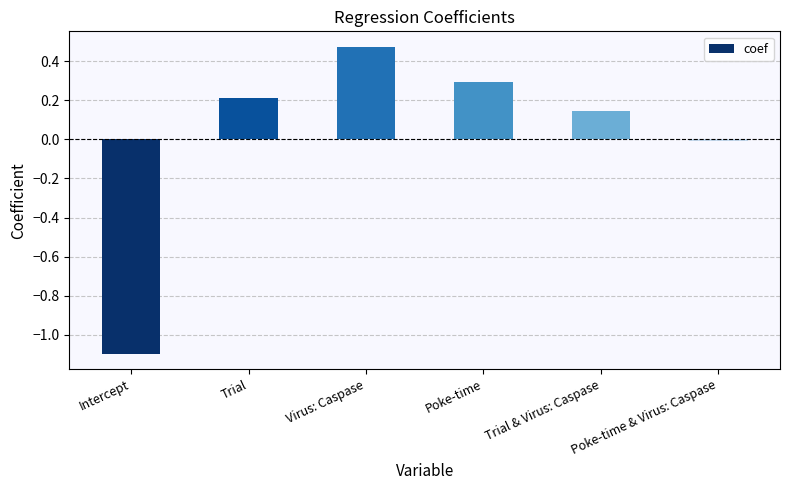

What is the difference between the values at Virus: Caspase and Intercept?

1.6